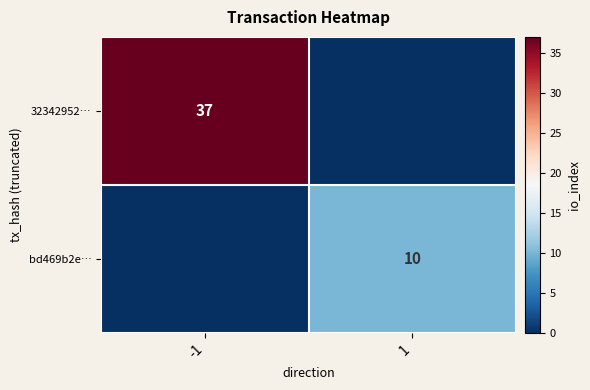

What is the difference between the highest and lowest values at 1?

10